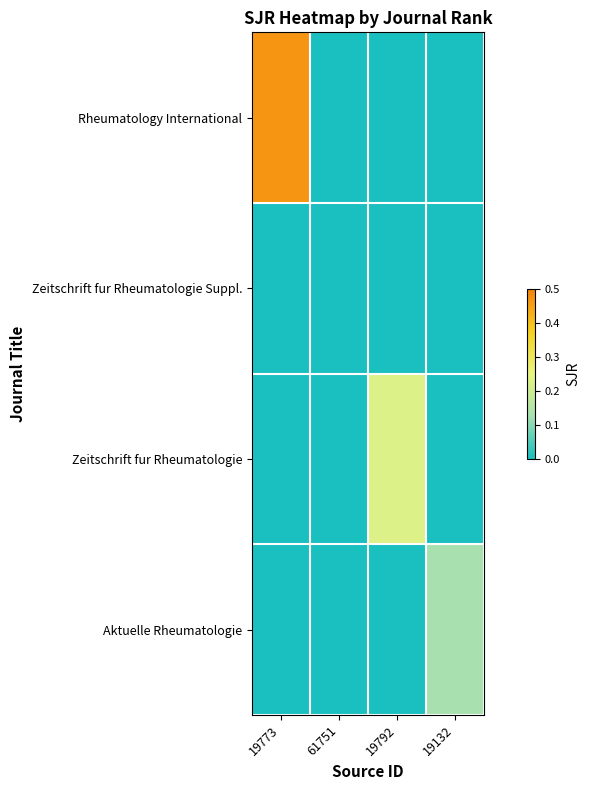

What is the spread (max minus min) of values at 19773?

0.5